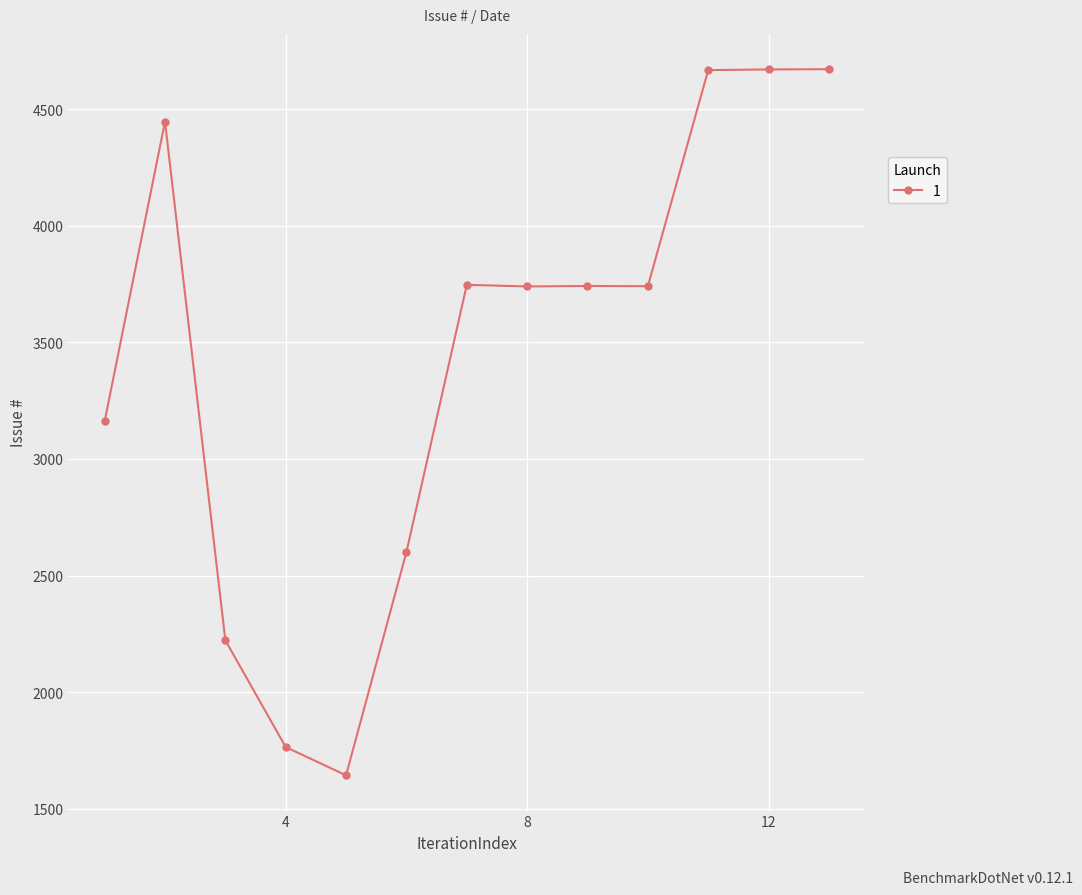

What is the difference between the second highest and second lowest values?

2907